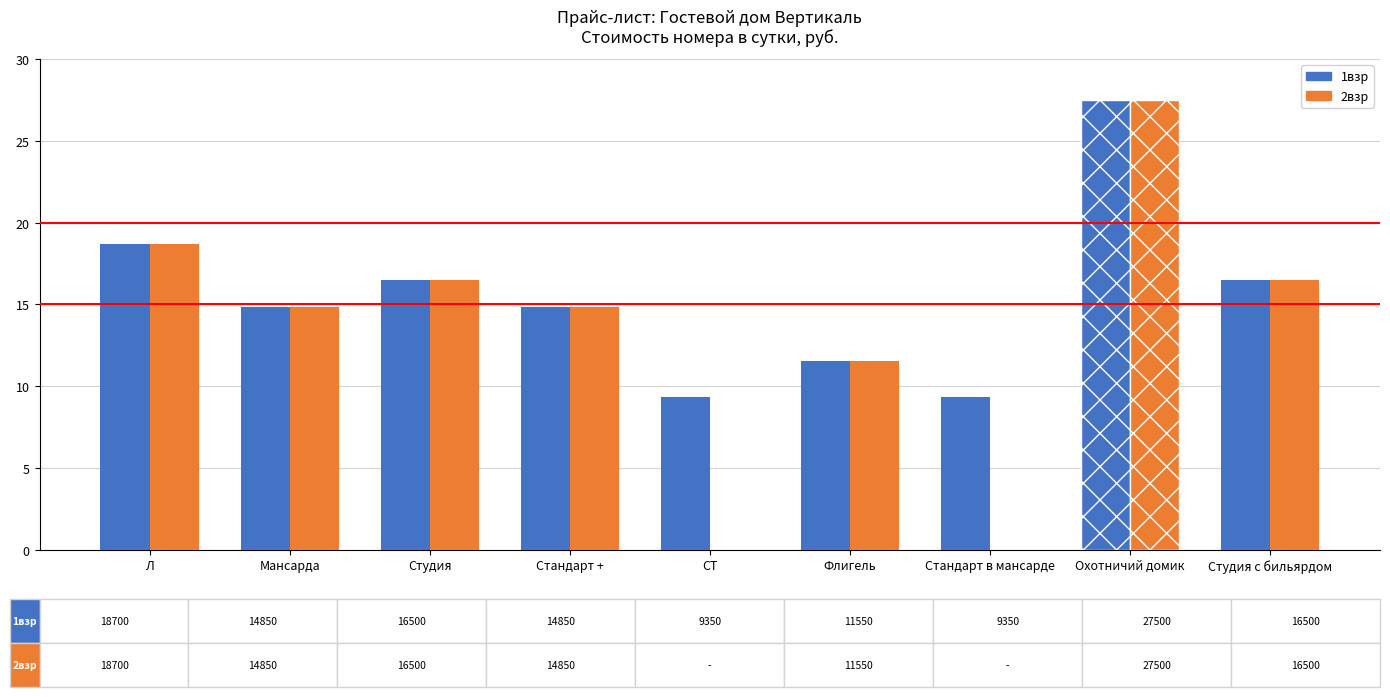

Are the bars horizontal?

No